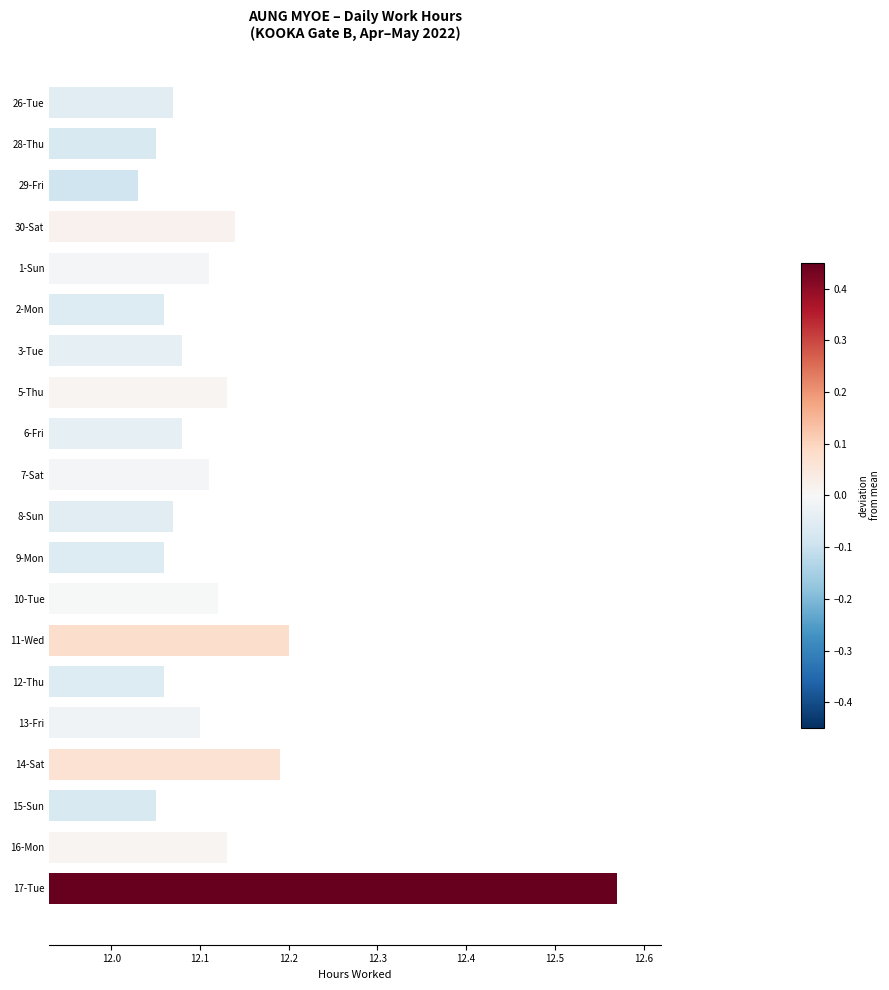

At which category does the chart reach its minimum across all series?

29-Fri